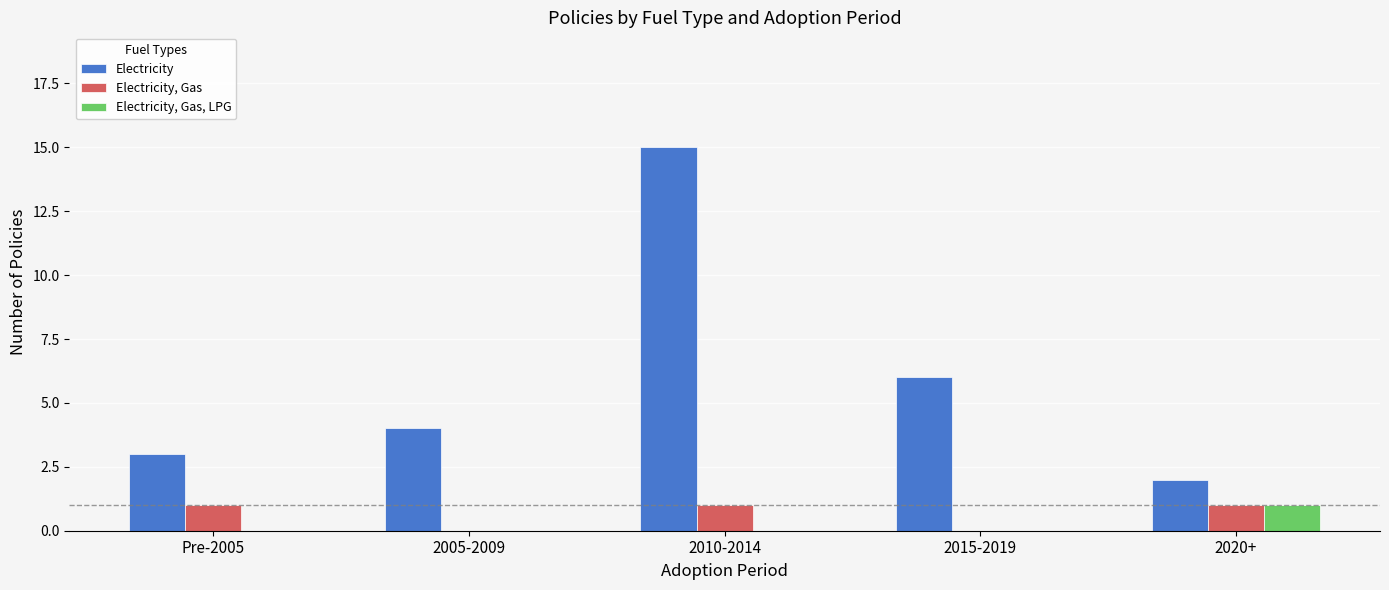

Reading right to left, transcribe all the data shown in this chart.

Electricity: 2020+=2	2015-2019=6	2010-2014=15	2005-2009=4	Pre-2005=3
Electricity, Gas: 2020+=1	2015-2019=0	2010-2014=1	2005-2009=0	Pre-2005=1
Electricity, Gas, LPG: 2020+=1	2015-2019=0	2010-2014=0	2005-2009=0	Pre-2005=0